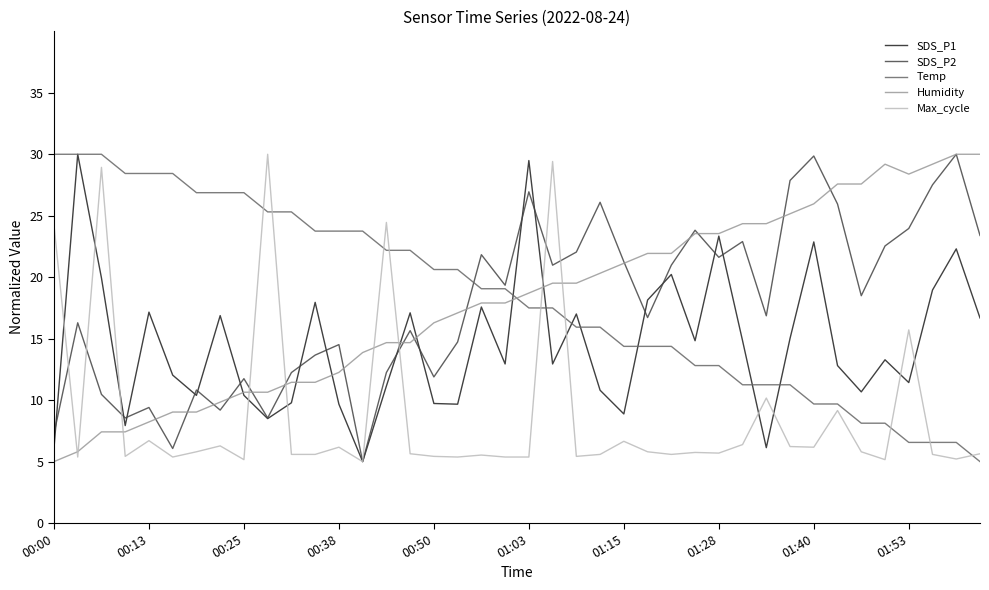

How many intersections are there between Humidity and Temp?

1